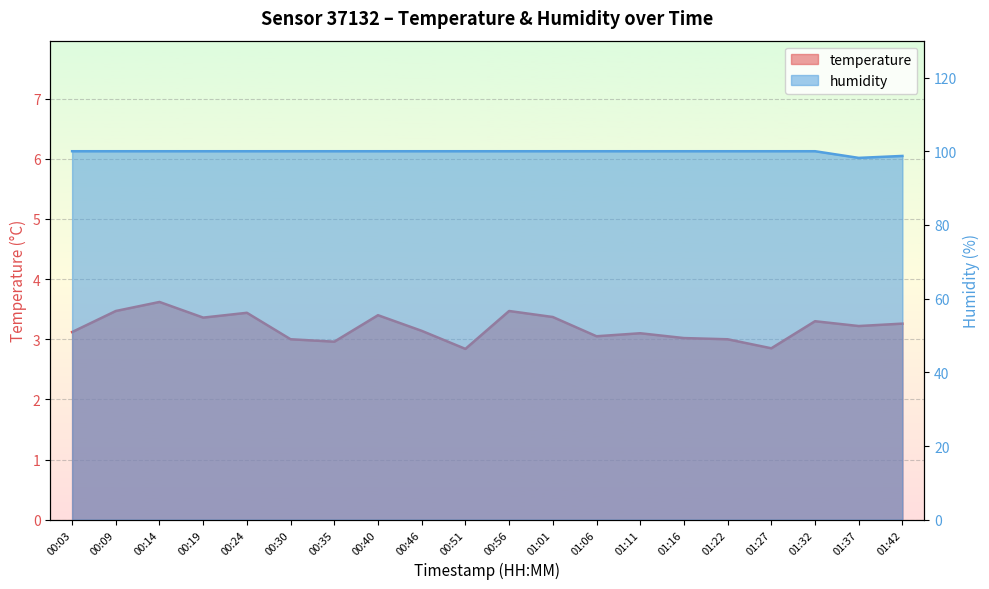

How many humidity values are between 100 and 101?

18